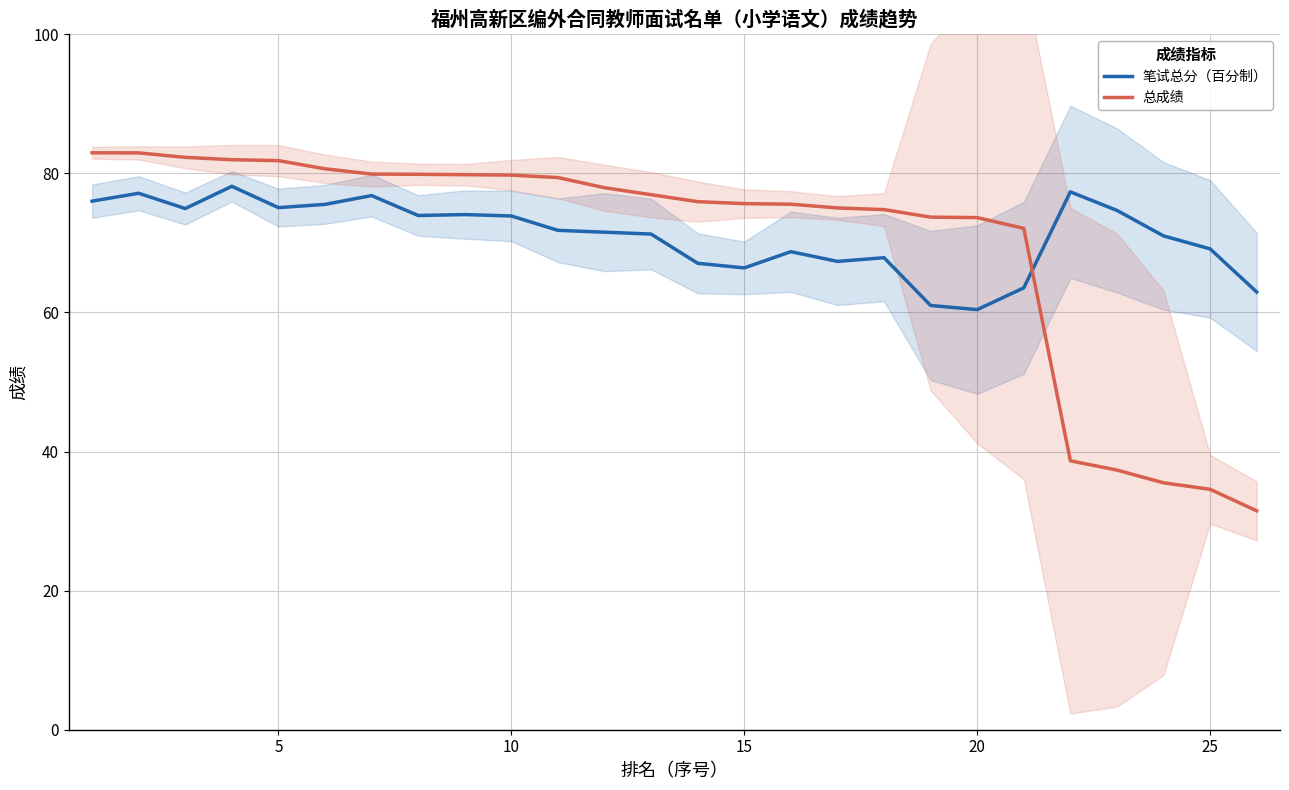

Is it true that 总成绩 equals 132.3 at 15?

False